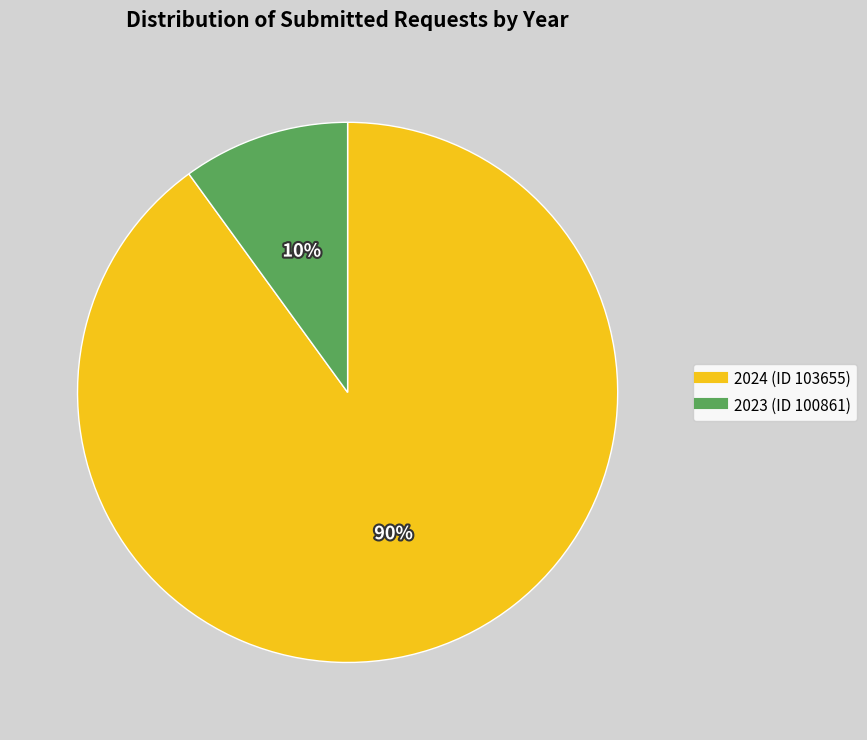

Is it true that 2023 (ID 100861) is 1% of the pie?

False